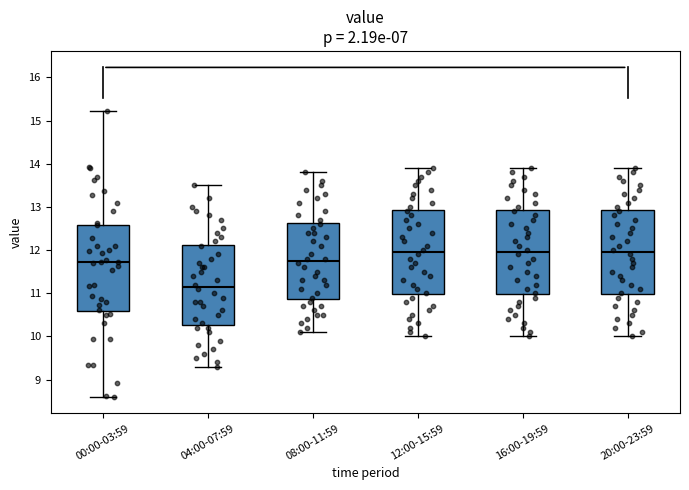

Where does the median line of the box for 04:00-07:59 sit on the y-axis? The values are not printed on the chart, so give them approximately, as read against the axis.

11.2